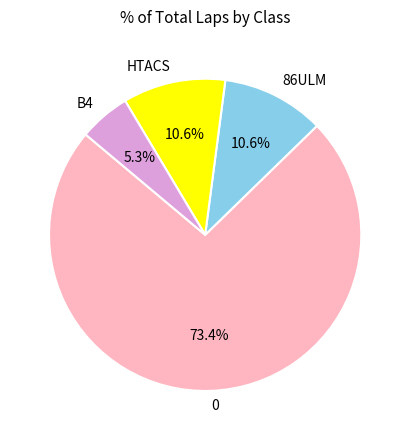

Is there any slice that represents more than half of the pie?

Yes